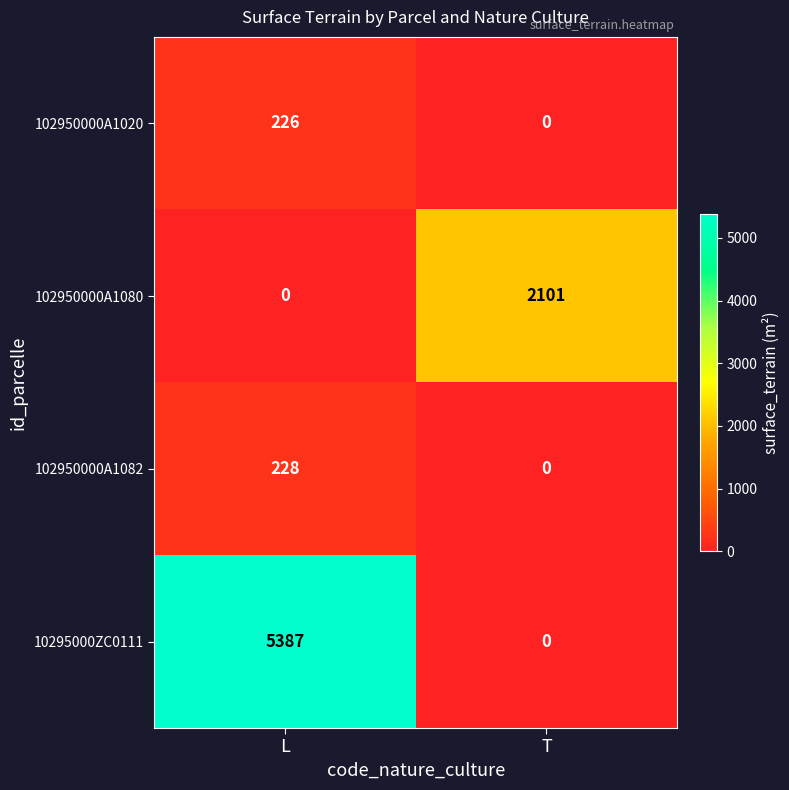

Rank the series by their maximum value, from highest to lowest.

10295000ZC0111, 102950000A1080, 102950000A1082, 102950000A1020